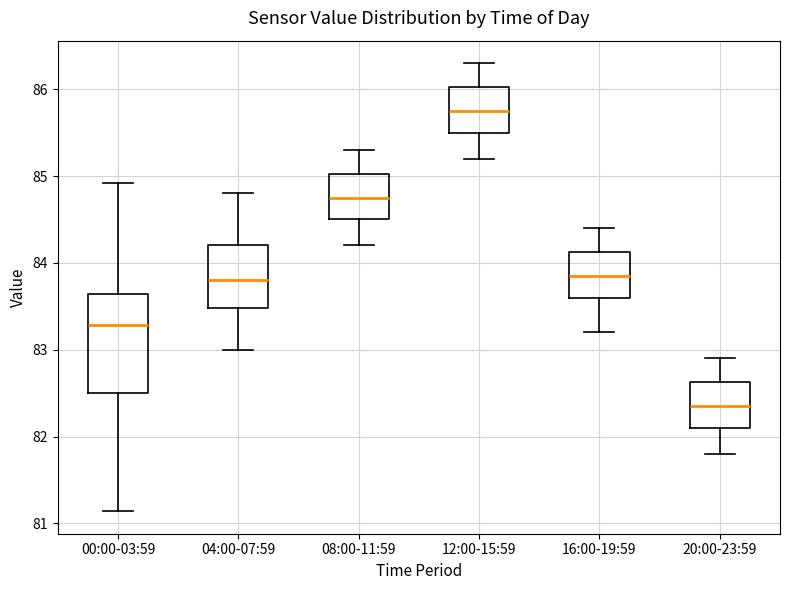

Reading left to right, transcribe this box plot: for each box, give where its median line is, the range the box spans, and where its two whiskers end, as read against the y-axis. The values are not printed on the chart, so give them approximately, as read against the axis.

00:00-03:59: median 83.3, box 82.5 to 83.6, whiskers 81.1 to 84.9
04:00-07:59: median 83.8, box 83.5 to 84.2, whiskers 83.0 to 84.8
08:00-11:59: median 84.8, box 84.5 to 85.0, whiskers 84.2 to 85.3
12:00-15:59: median 85.8, box 85.5 to 86.0, whiskers 85.2 to 86.3
16:00-19:59: median 83.9, box 83.6 to 84.1, whiskers 83.2 to 84.4
20:00-23:59: median 82.4, box 82.1 to 82.6, whiskers 81.8 to 82.9